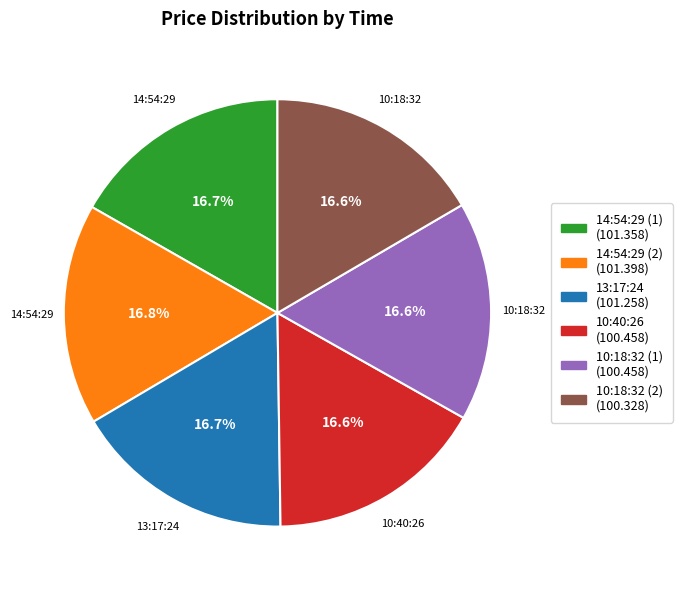

To the nearest percent, what portion does 10:18:32 (1) represent?

17%